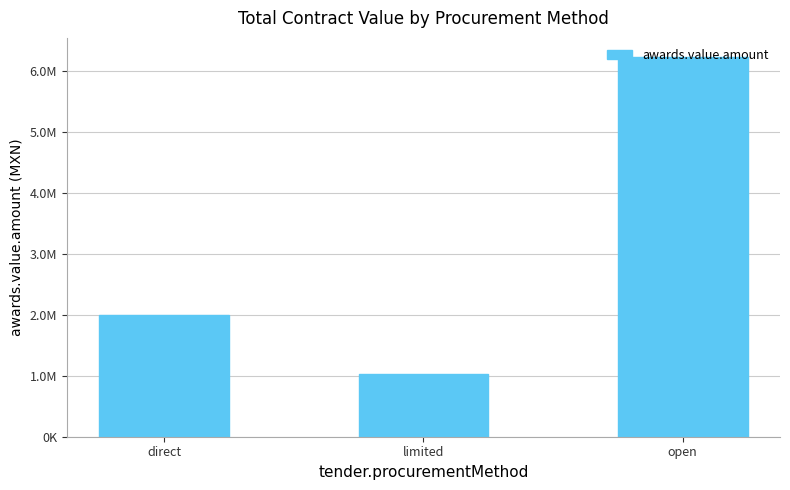

What is the value of the 3rd bar from the left?

6223882.1